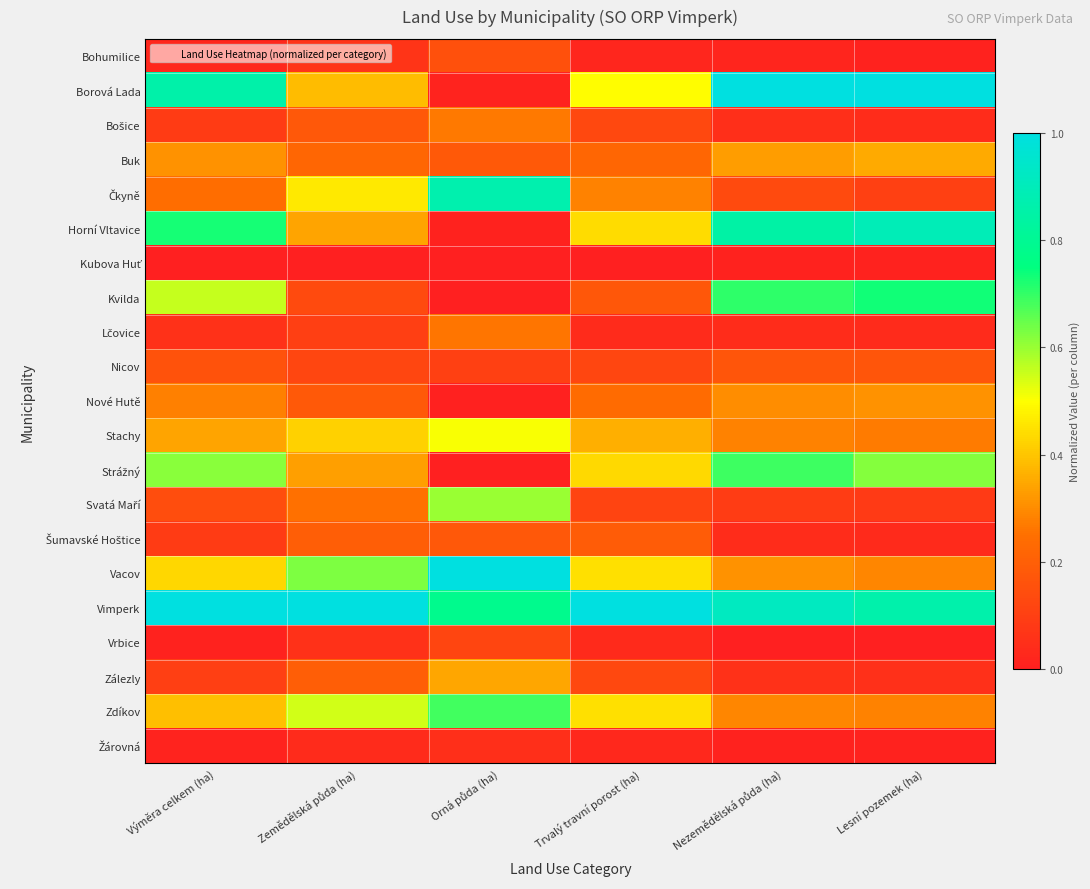

Which category has the highest value across all series?

Nezemědělská půda (ha)